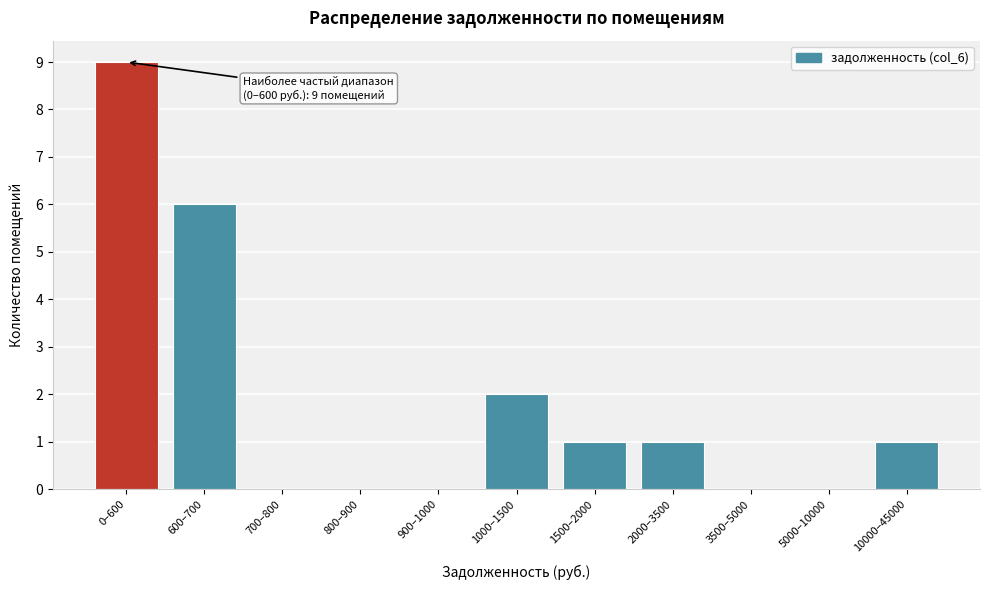

Reading left to right, what are all the values shown in this chart?

0–600=9	600–700=6	700–800=0	800–900=0	900–1000=0	1000–1500=2	1500–2000=1	2000–3500=1	3500–5000=0	5000–10000=0	10000–45000=1